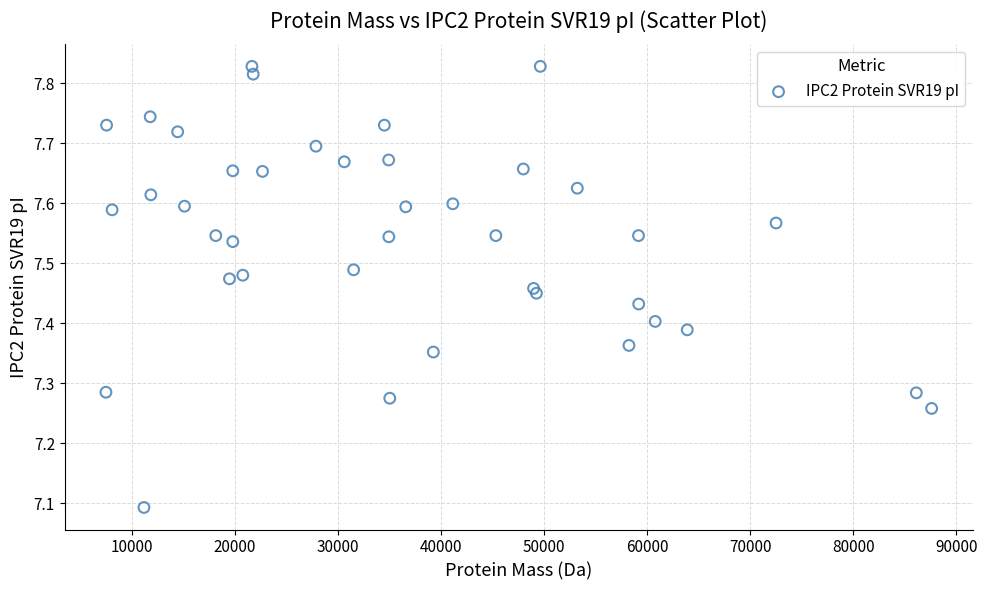

What Y value in the scatter plot is closest to 7?

7.1